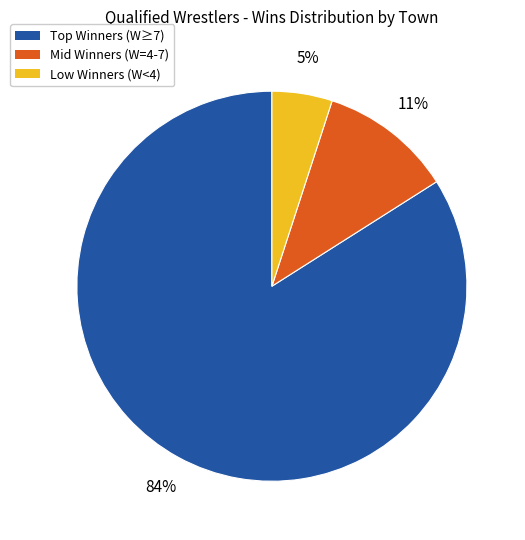

Combined, do Low Winners (W<4) and Mid Winners (W=4-7) account for over 50%?

No